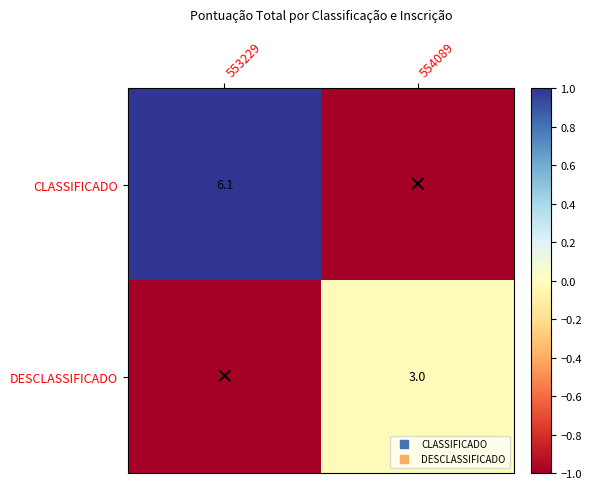

At which label does DESCLASSIFICADO reach its minimum?

553229